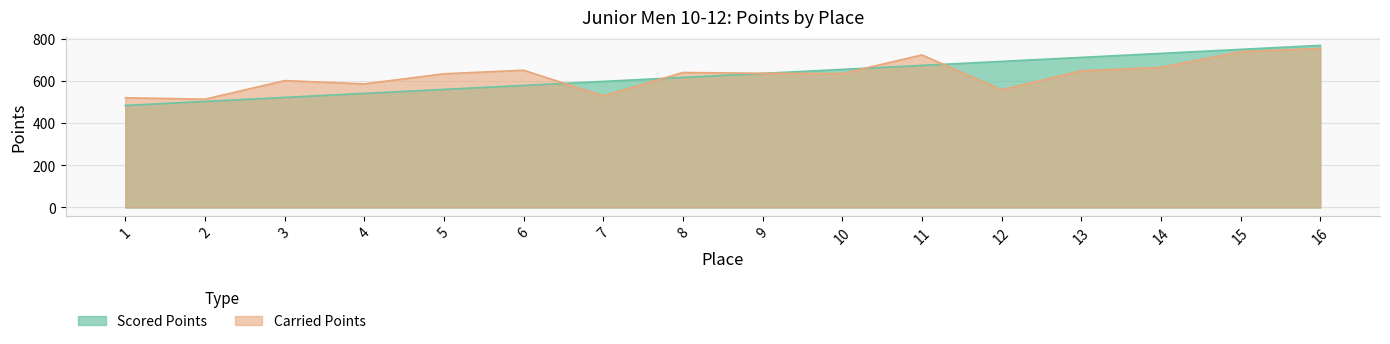

How many lines are shown in the chart?

2